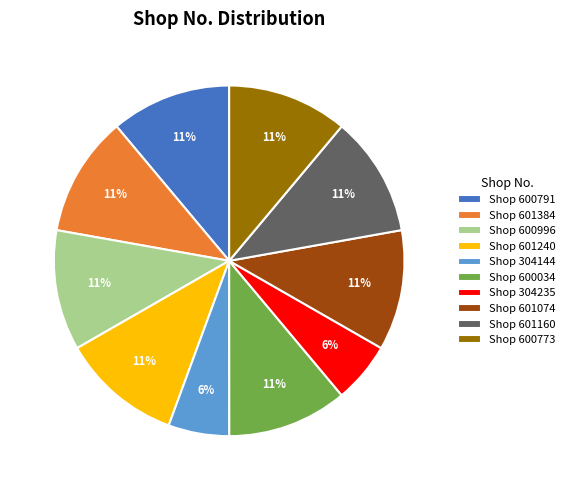

Is there any slice that represents more than half of the pie?

No